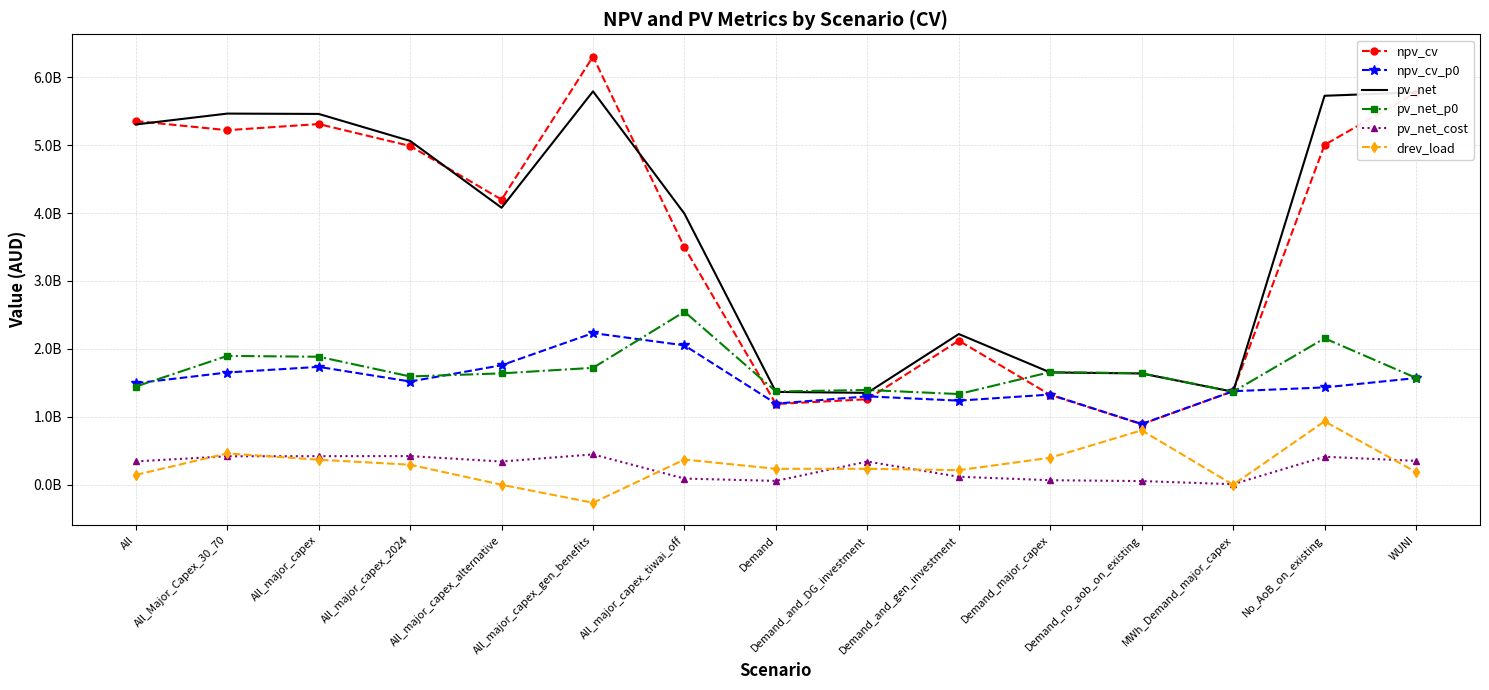

Which series has the widest spread of values?

npv_cv